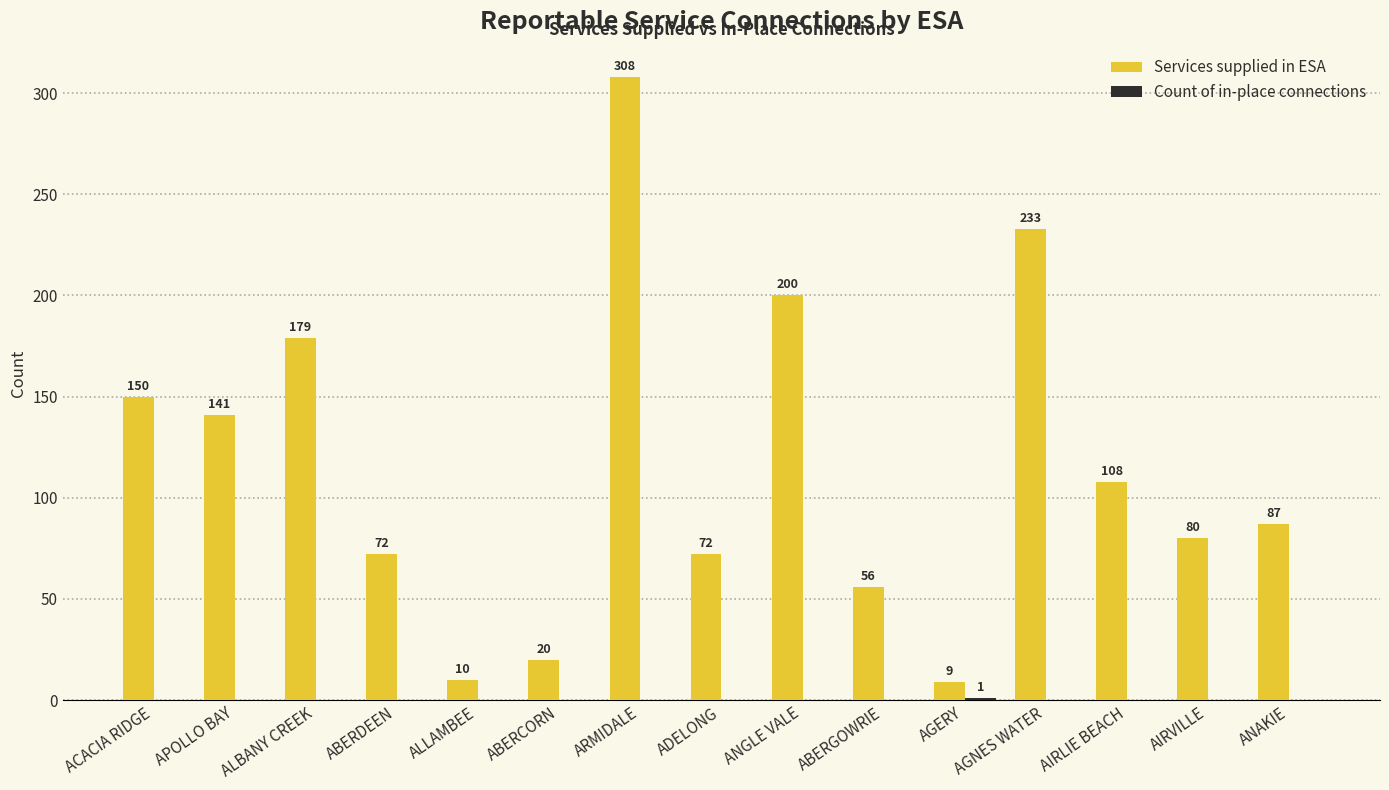

How many categories are shown in the chart?

15